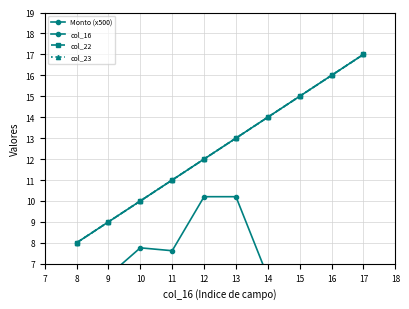

What is the sum of all col_16 values?

125.0